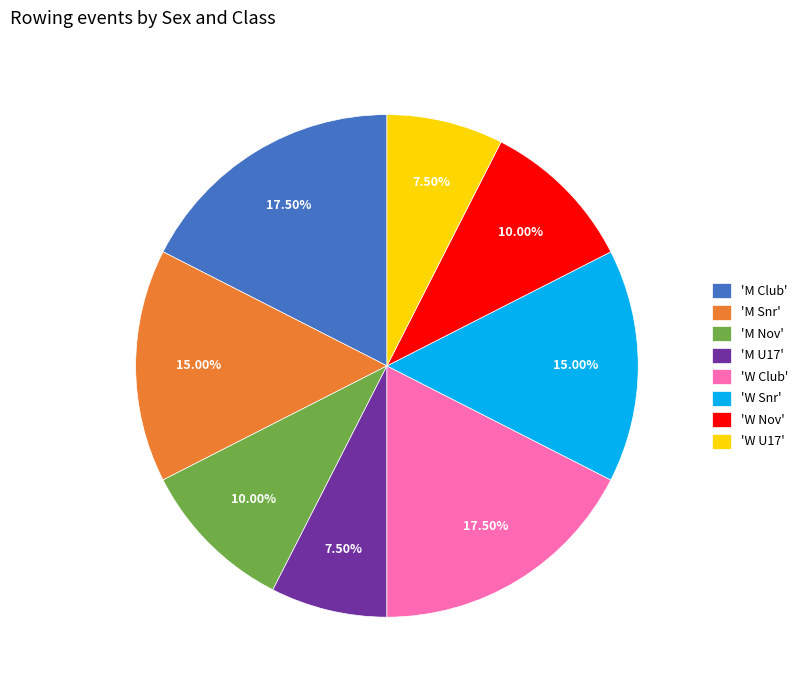

Do 'W Club' and 'M Nov' together represent more than half of the pie?

No